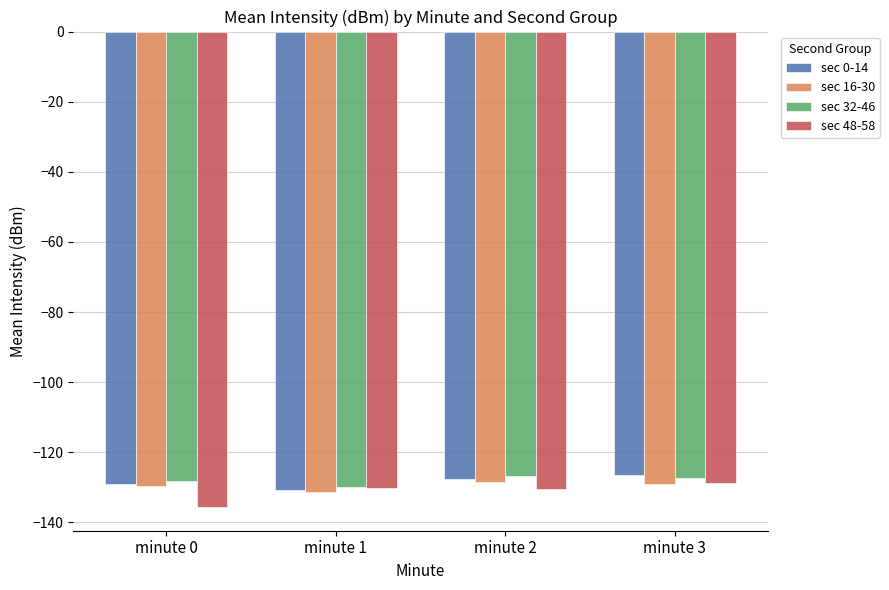

How many bars are there in total?

16